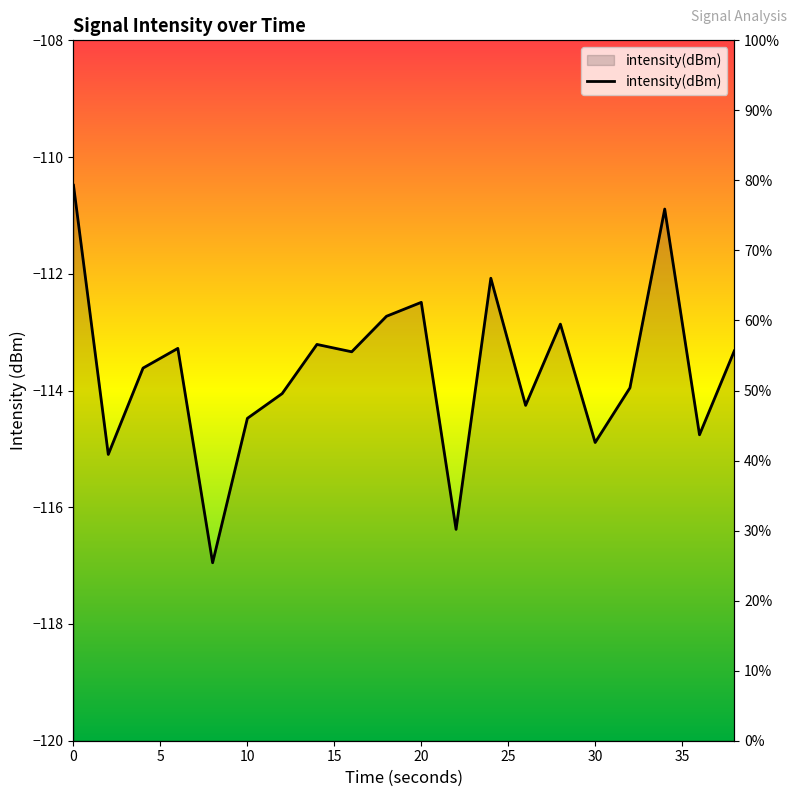

What is the minimum value shown in the chart?

25.4